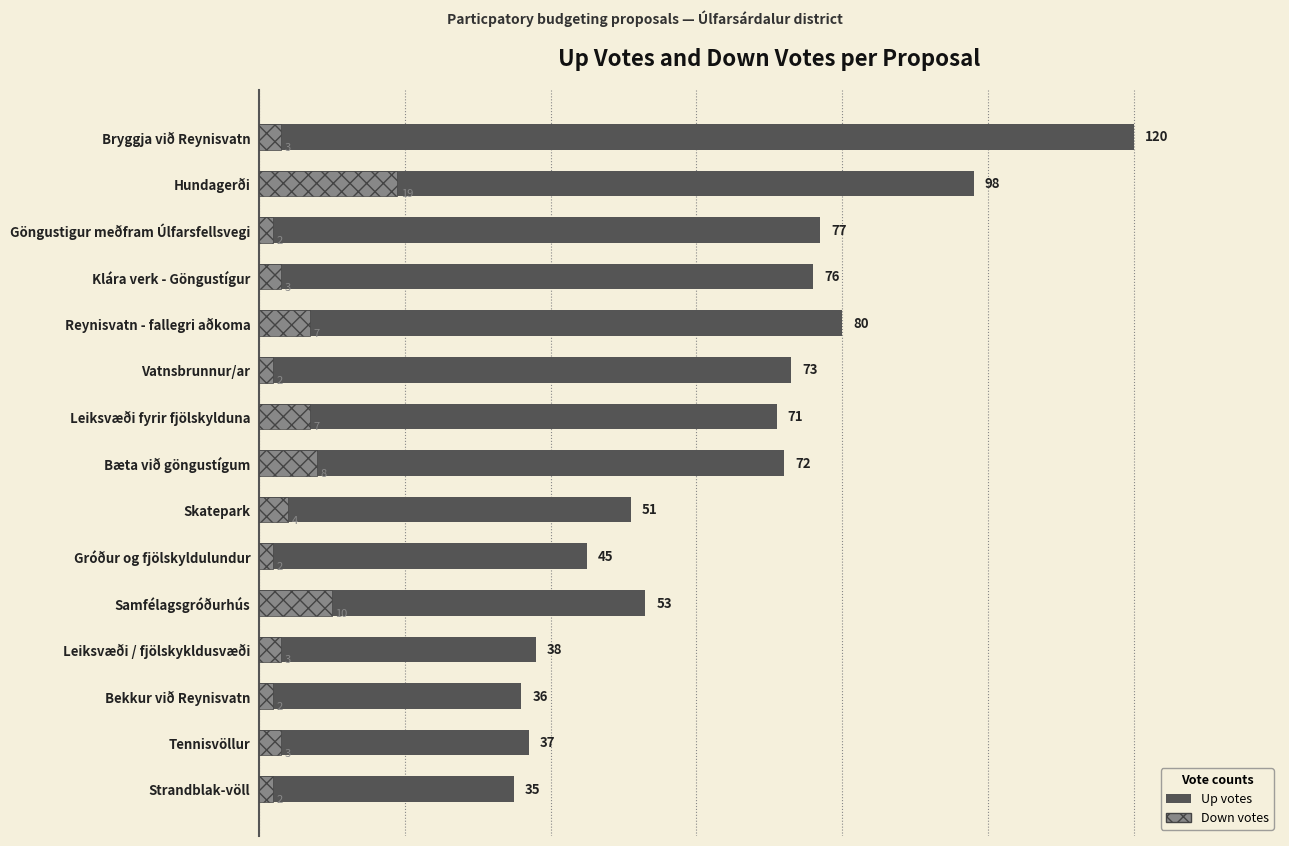

The value of Down votes at Strandblak-völl is 1. True or false?

False